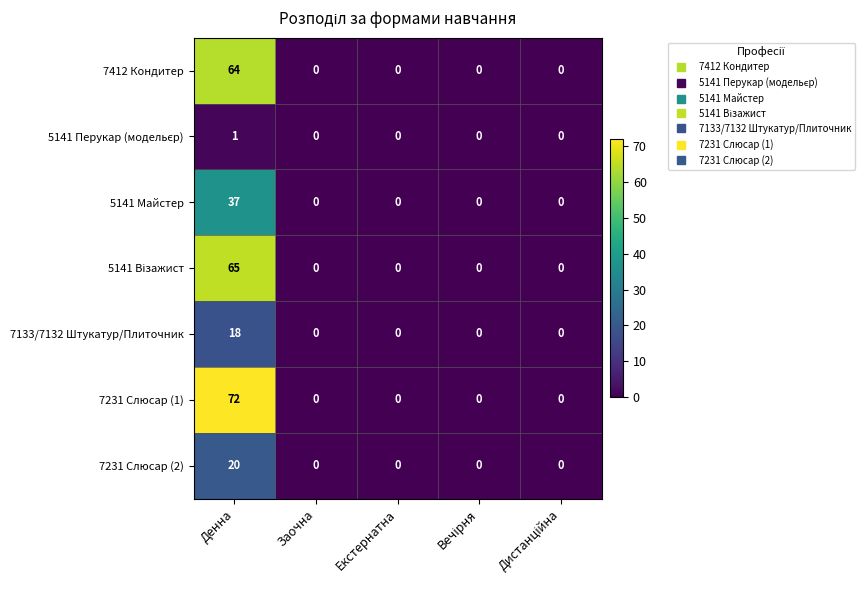

At which category is the sum across all series the highest?

Денна